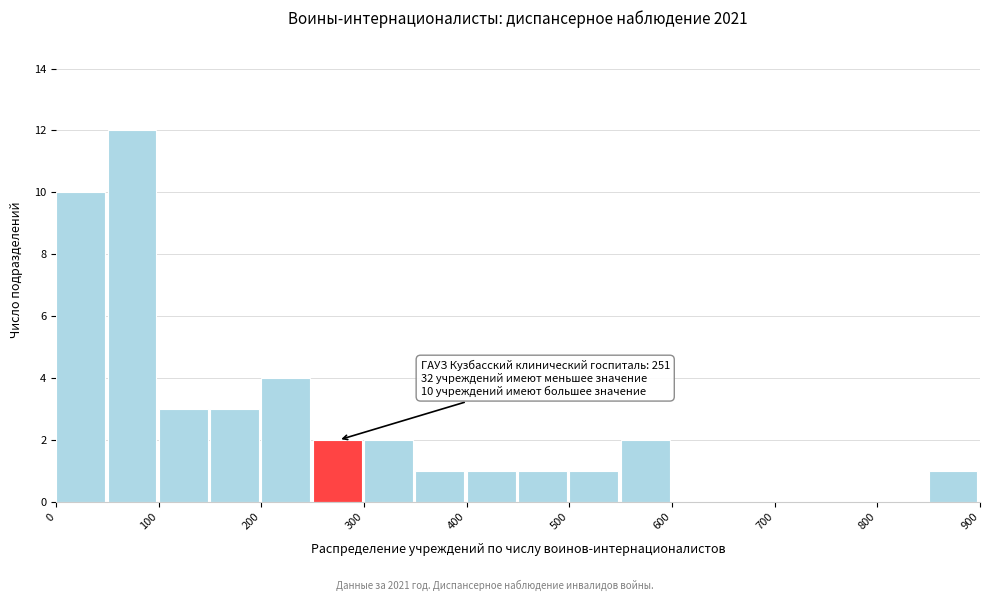

Over which range of the x-axis is the bar tallest?

50 to 100